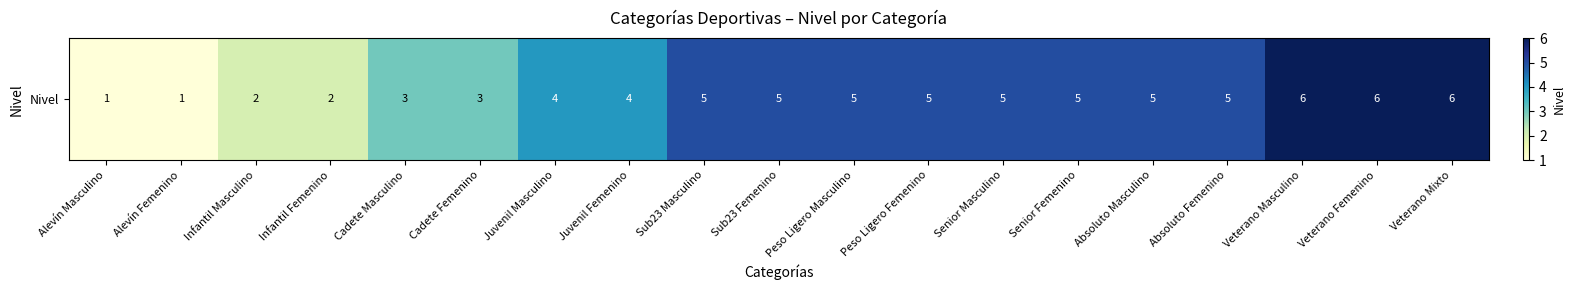

Between Sub23 Femenino and Infantil Femenino, which is larger?

Sub23 Femenino